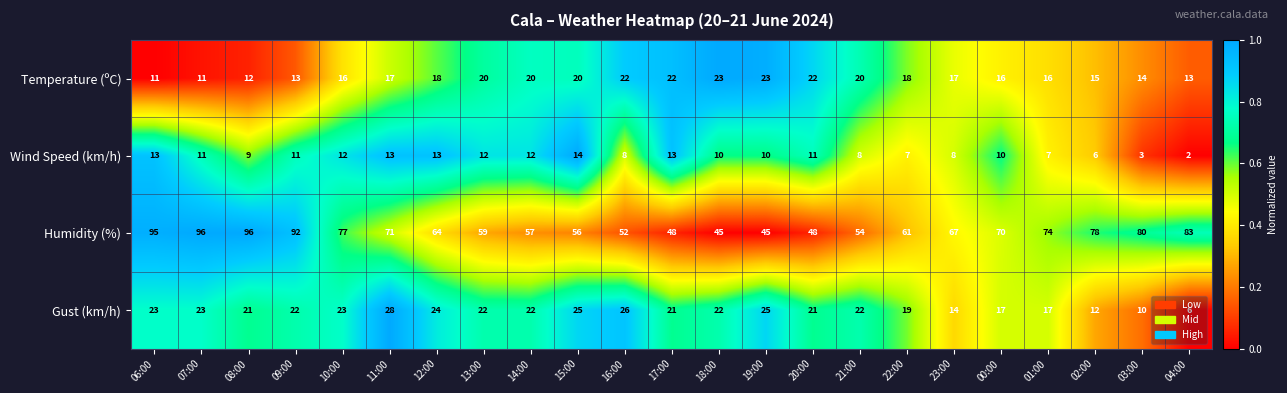

The value of Humidity (%) at 07:00 is 96. True or false?

True